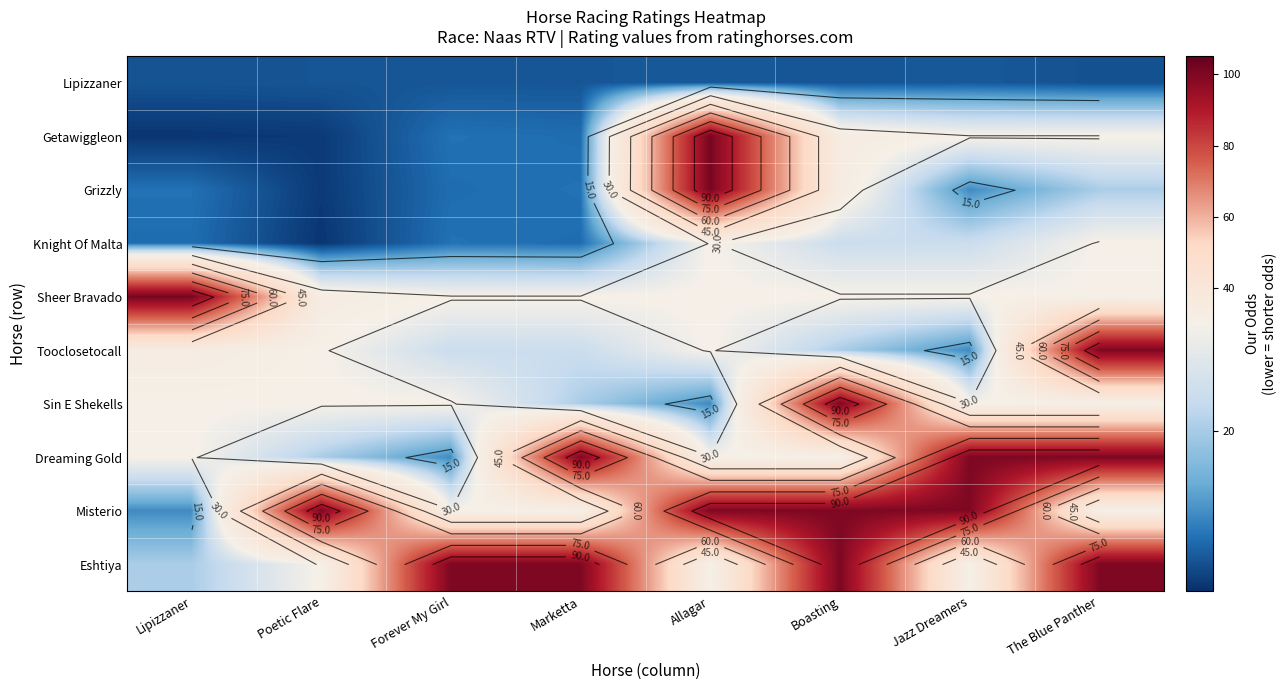

At Allagar, list the series in order from largest to smallest.

Getawiggleon, Grizzly, Misterio, Knight Of Malta, Sheer Bravado, Tooclosetocall, Dreaming Gold, Eshtiya, Sin E Shekells, Lipizzaner